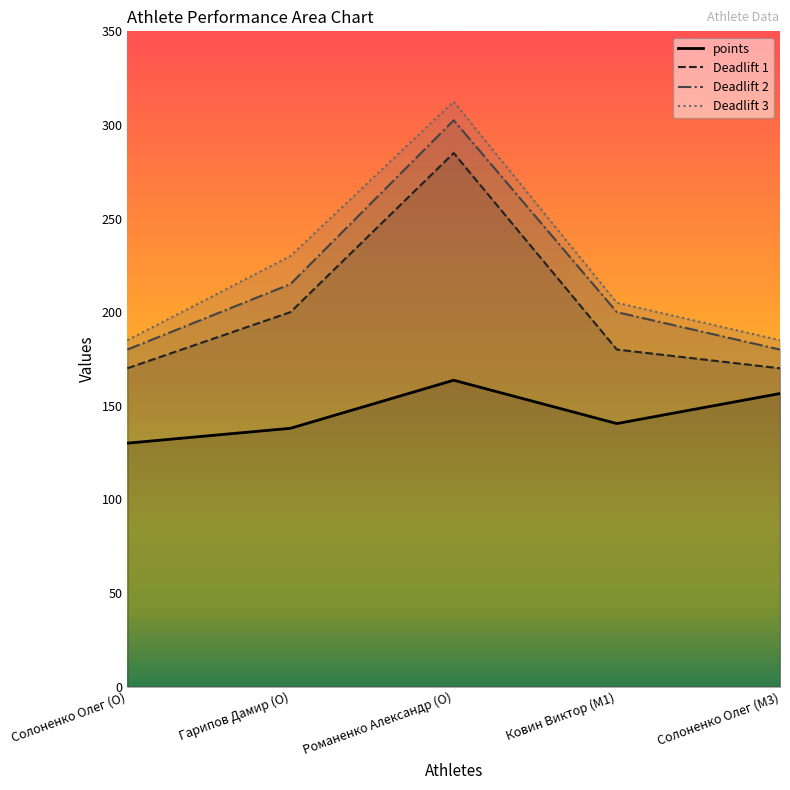

At which category is the sum across all series the highest?

Романенко Александр (O)